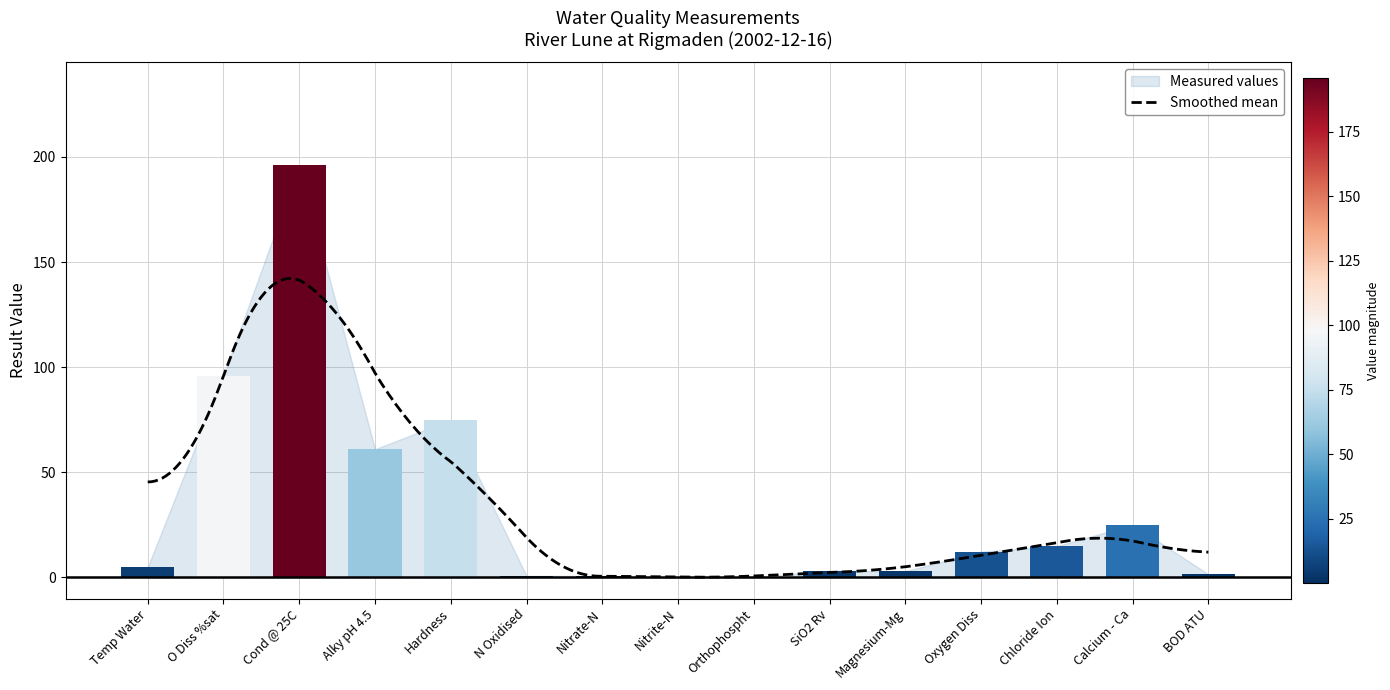

What is the sum of all values?

494.4